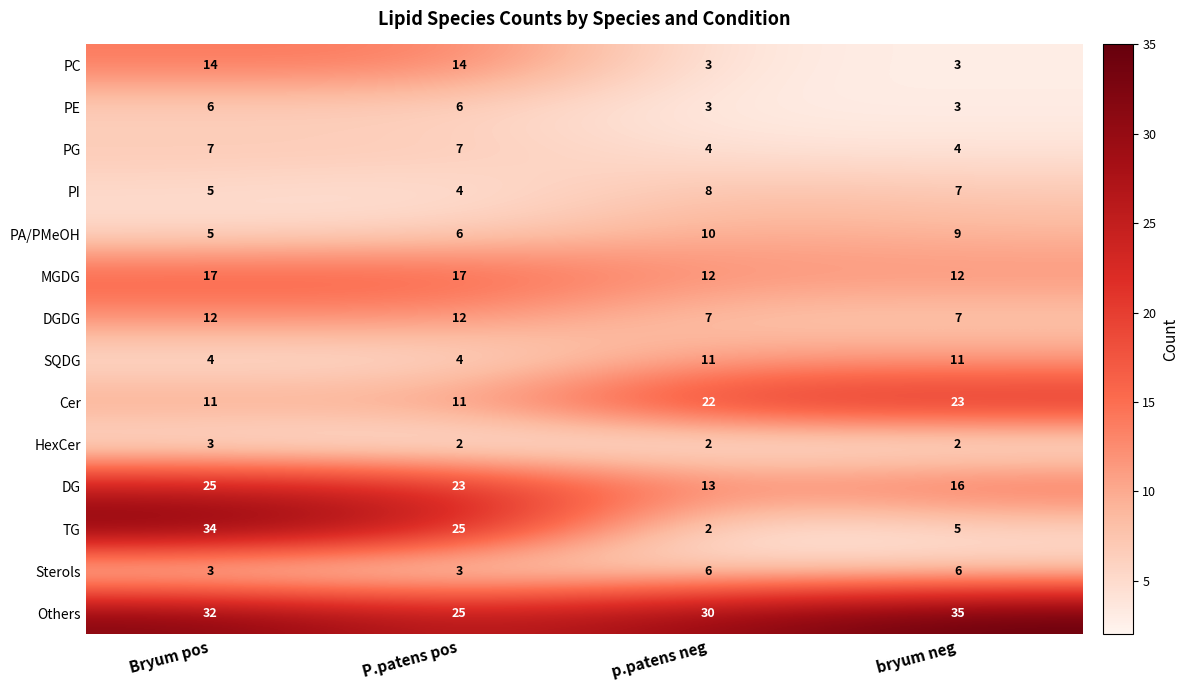

What is the sum of all PI values?

24